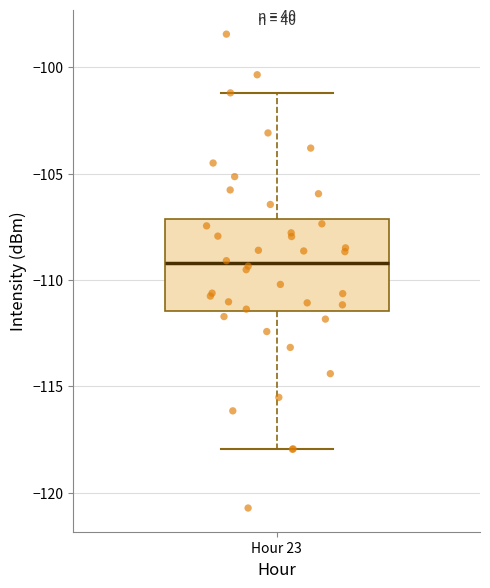

Where is the lower edge of the box for Hour 23 on the y-axis? The values are not printed on the chart, so give them approximately, as read against the axis.

-111.5